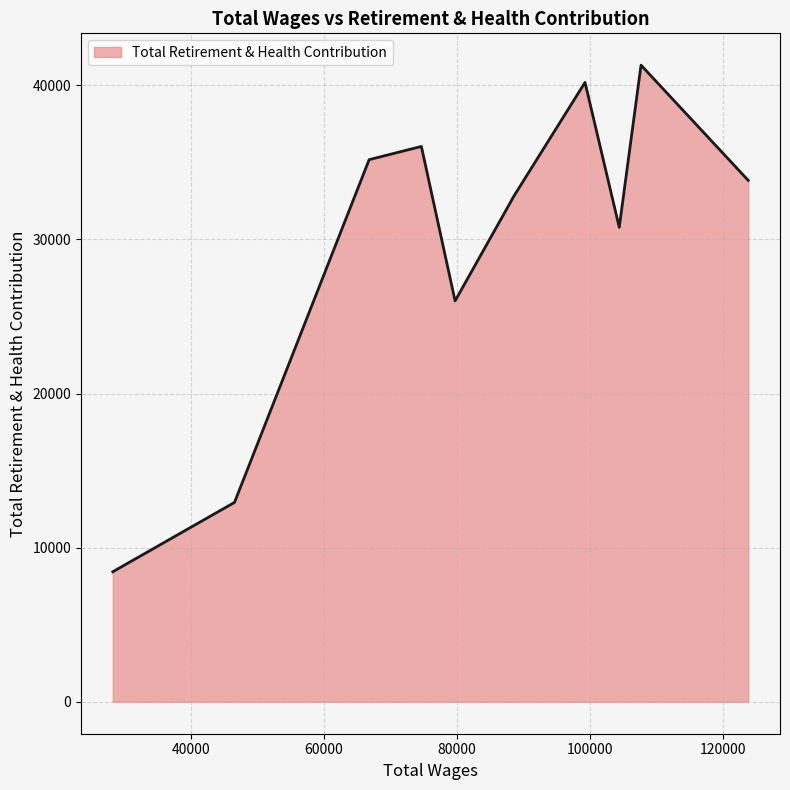

What is the maximum value shown in the chart?

41305